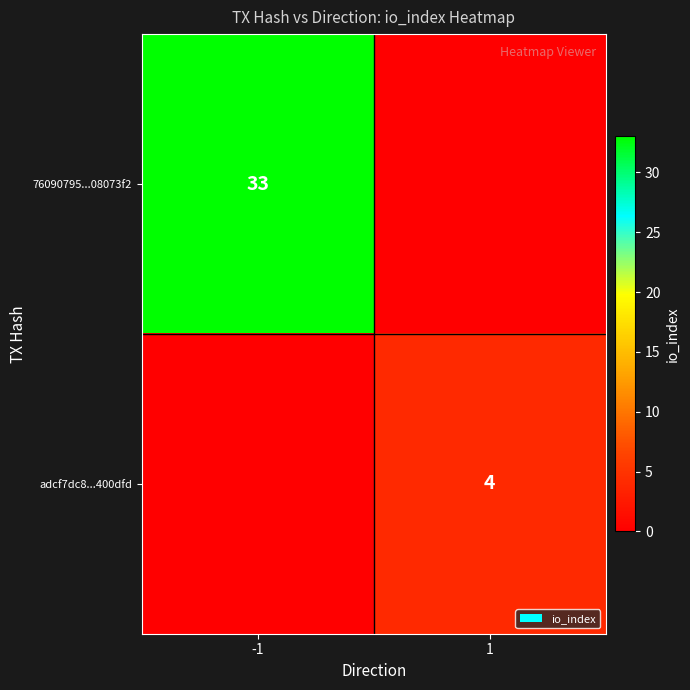

True or false: adcf7dc8...400dfd has a value of 2 at 1.

False